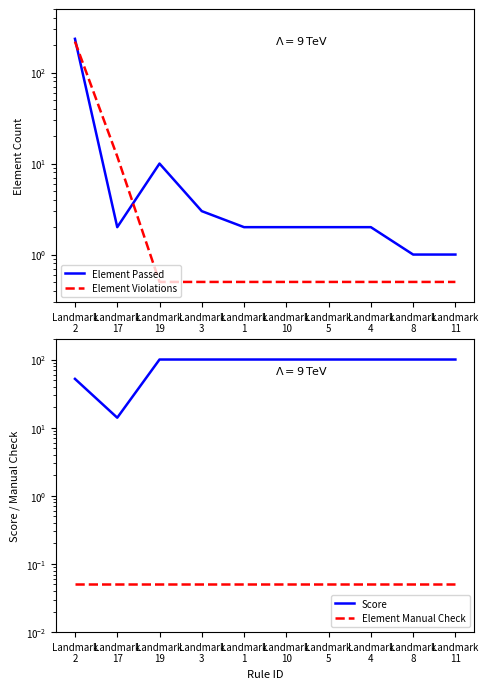

What is the greatest value displayed?

235.0